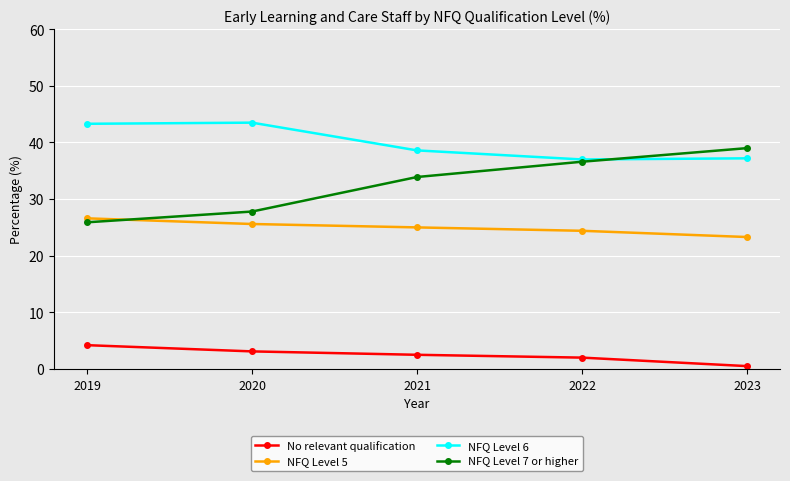

Rank the series by their maximum value, from highest to lowest.

NFQ Level 6, NFQ Level 7 or higher, NFQ Level 5, No relevant qualification